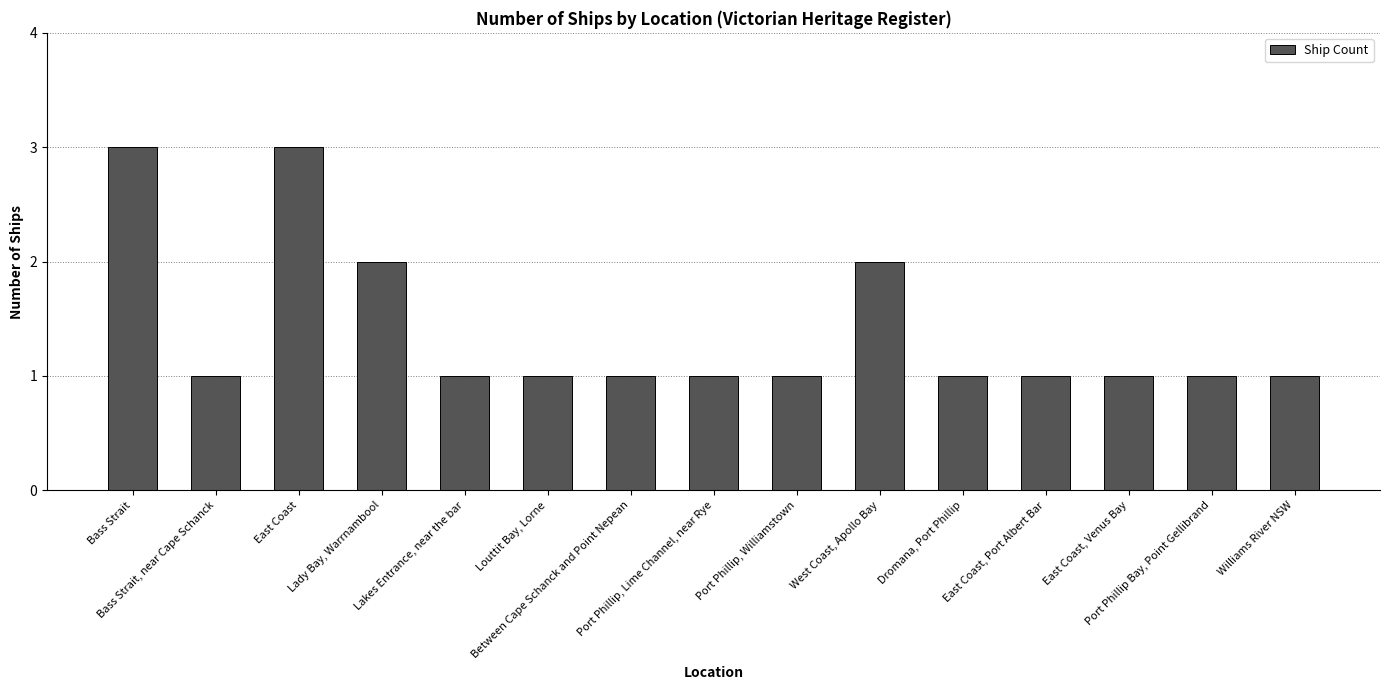

What is the value of the 10th bar from the left?

2